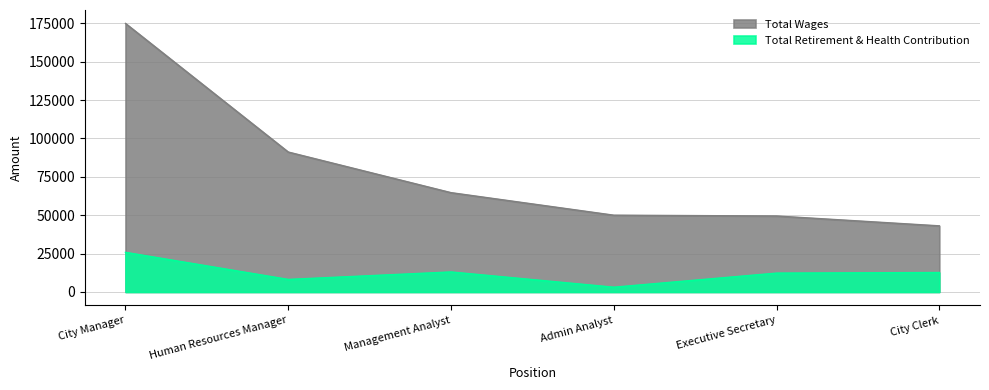

What is the difference between the maximum and minimum values in the Total Retirement & Health Contribution series?

22706